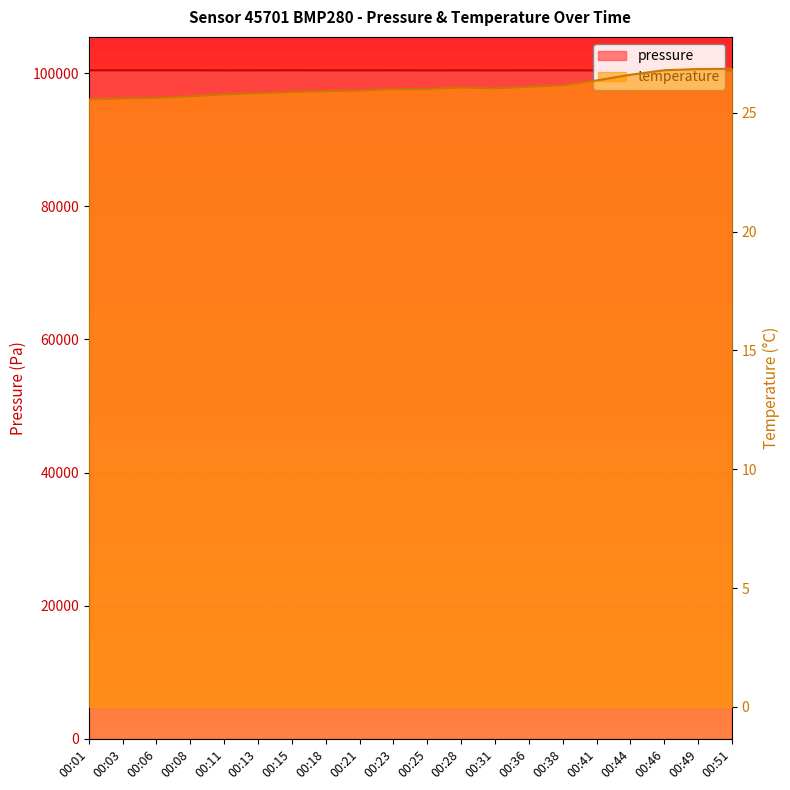

At how many categories does at least one series exceed 5394?

20